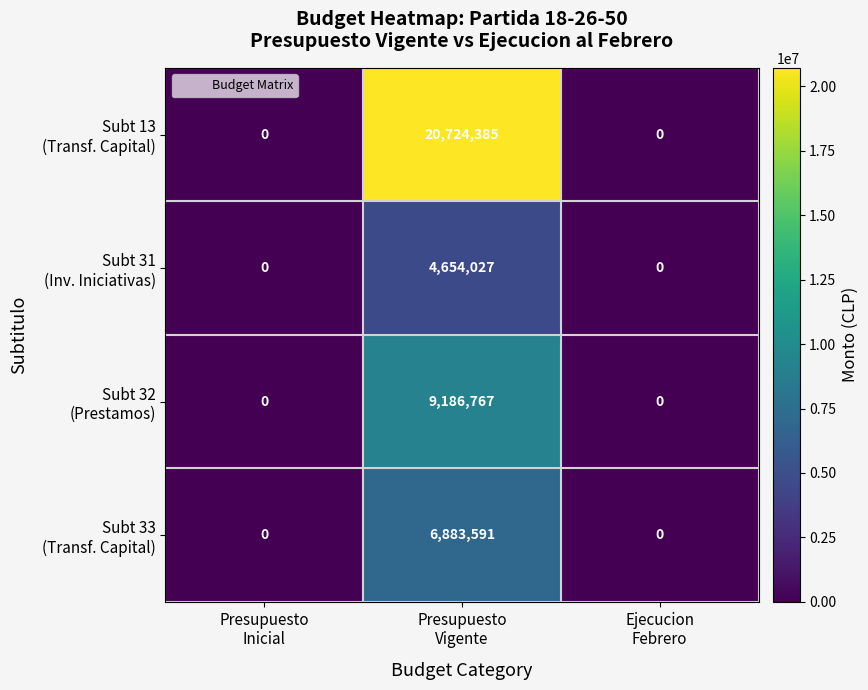

What is the maximum value shown in the chart?

20724385